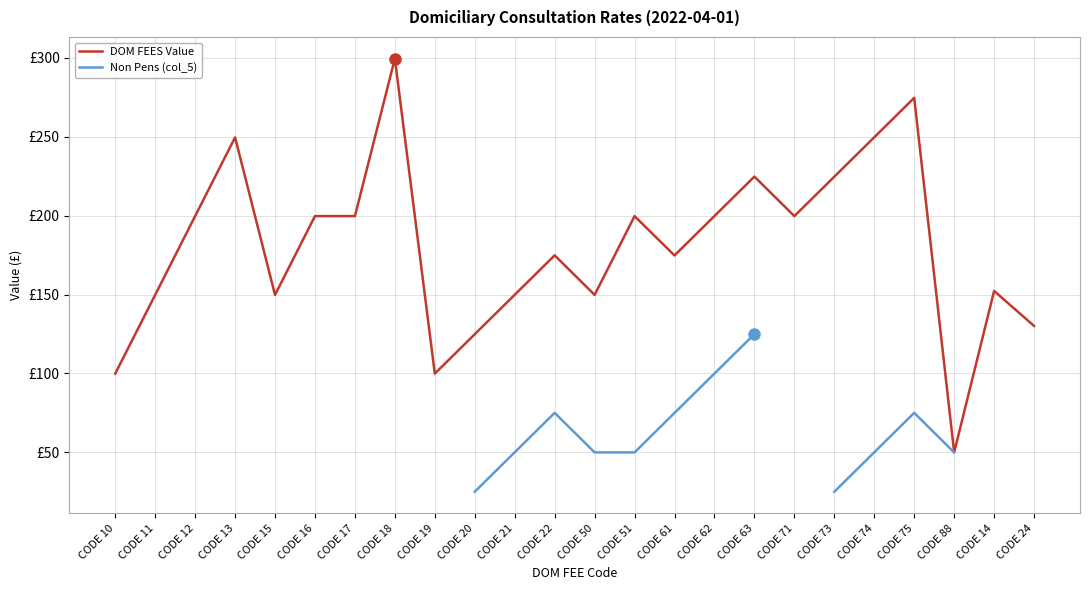

Is this an area chart (filled region under the line)?

No